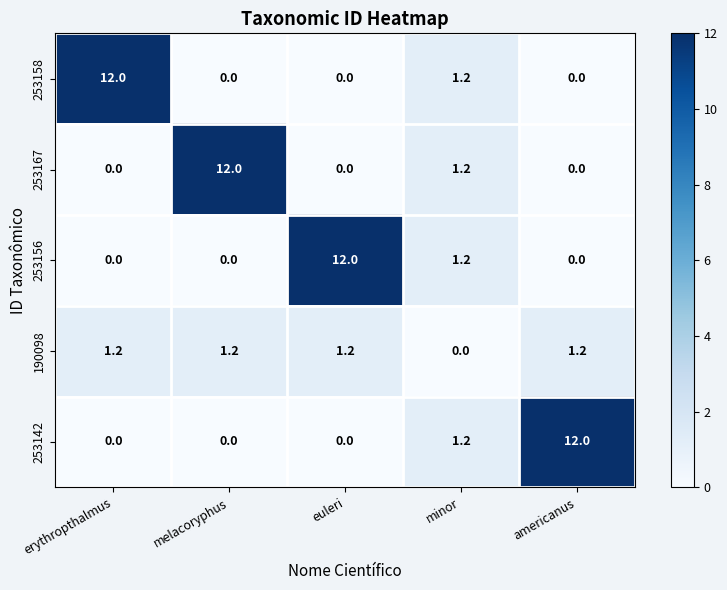

Reading right to left, transcribe all the data shown in this chart.

253158: americanus=0.0	minor=1.2	euleri=0.0	melacoryphus=0.0	erythropthalmus=12.0
253167: americanus=0.0	minor=1.2	euleri=0.0	melacoryphus=12.0	erythropthalmus=0.0
253156: americanus=0.0	minor=1.2	euleri=12.0	melacoryphus=0.0	erythropthalmus=0.0
190098: americanus=1.2	minor=0.0	euleri=1.2	melacoryphus=1.2	erythropthalmus=1.2
253142: americanus=12.0	minor=1.2	euleri=0.0	melacoryphus=0.0	erythropthalmus=0.0